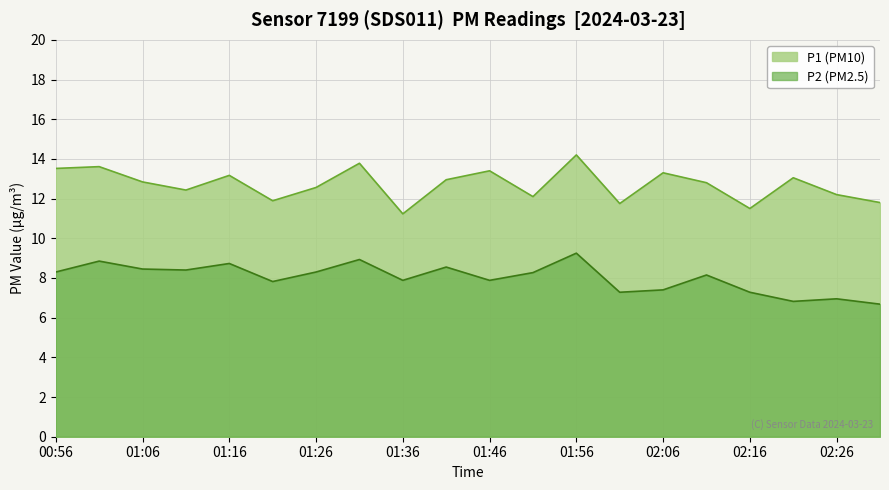

Which series changed the most between 01:26 and 01:51?

P1